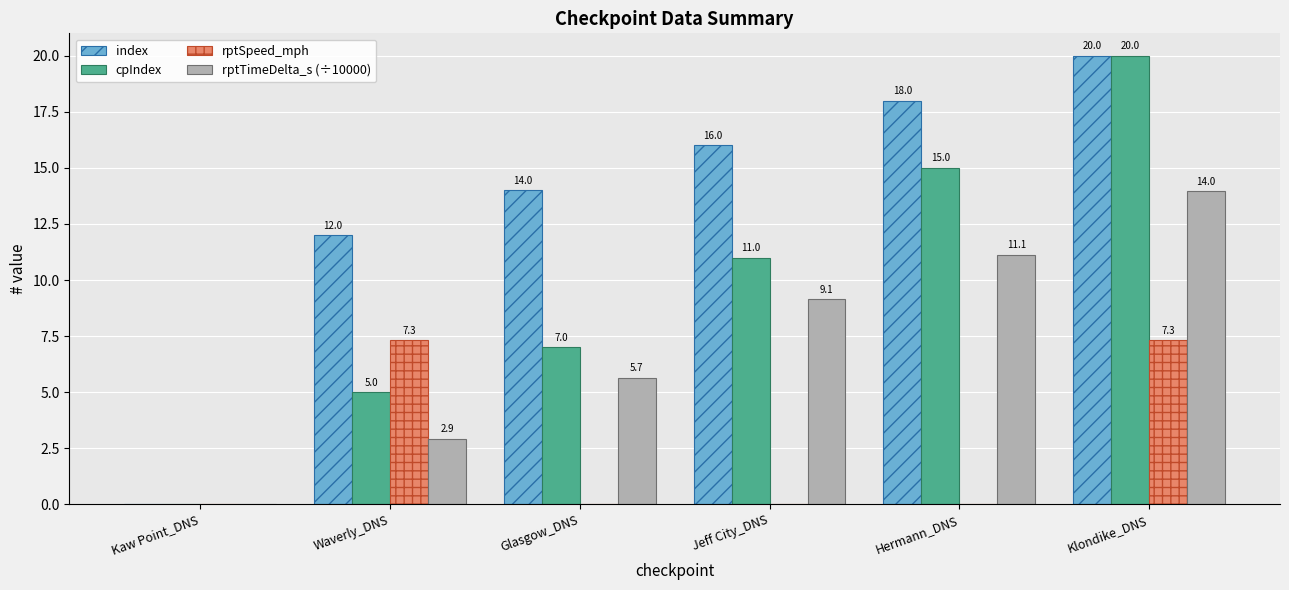

What is the total value across all series at Glasgow_DNS?

26.7